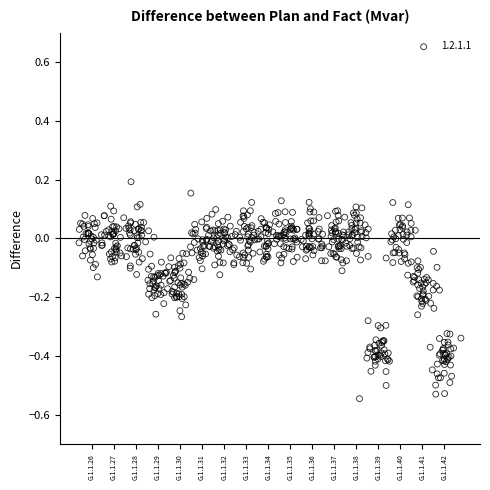

What is the range of Y values (max minus min)?

0.7